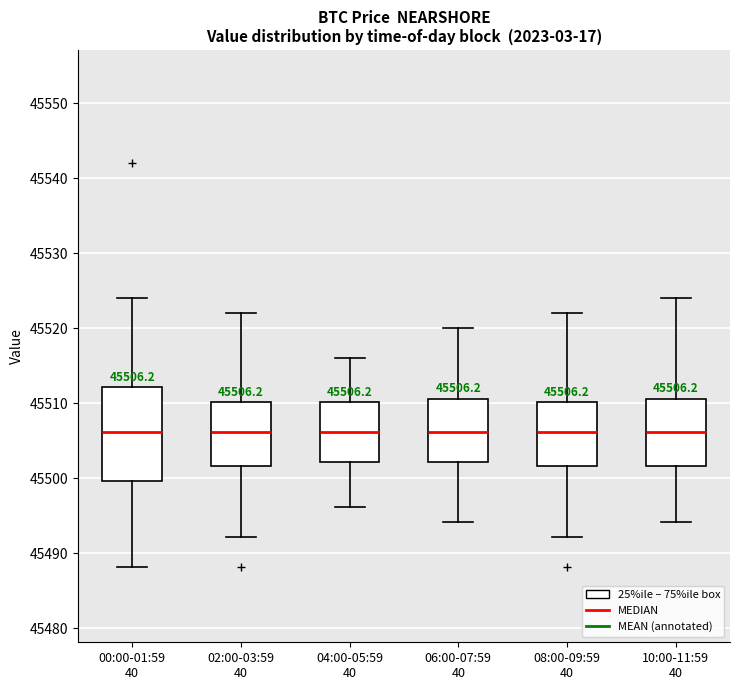

Which box is the tallest, from its lower edge to its upper edge?

00:00-01:59 40